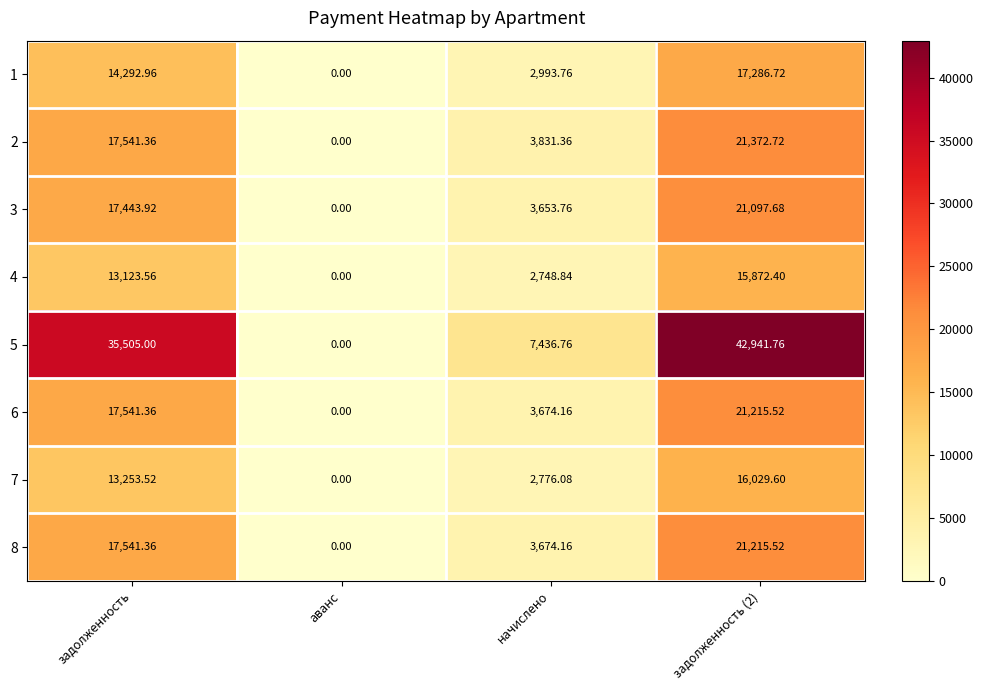

How many categories are shown in the chart?

4